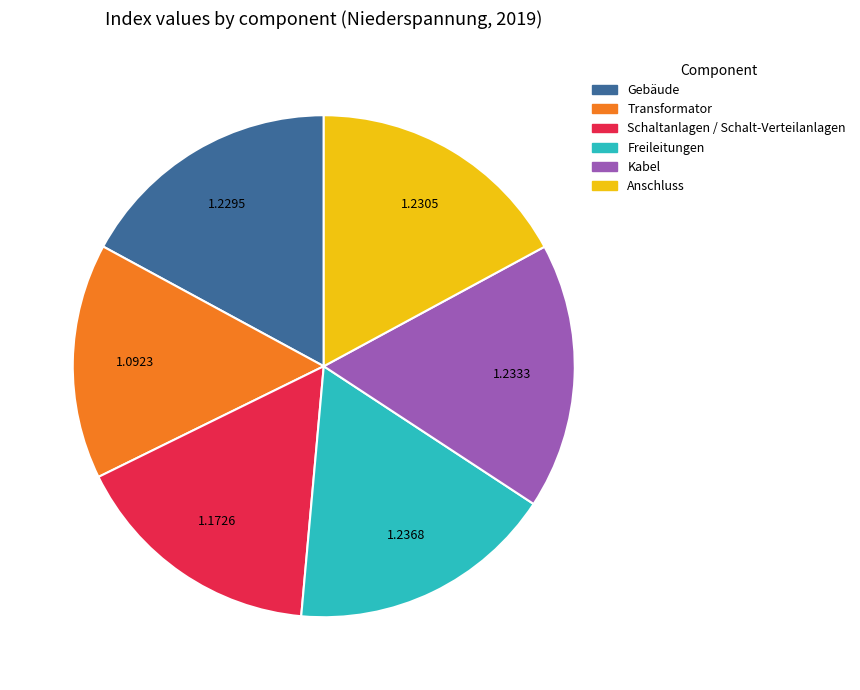

Is there a majority slice in this chart?

No